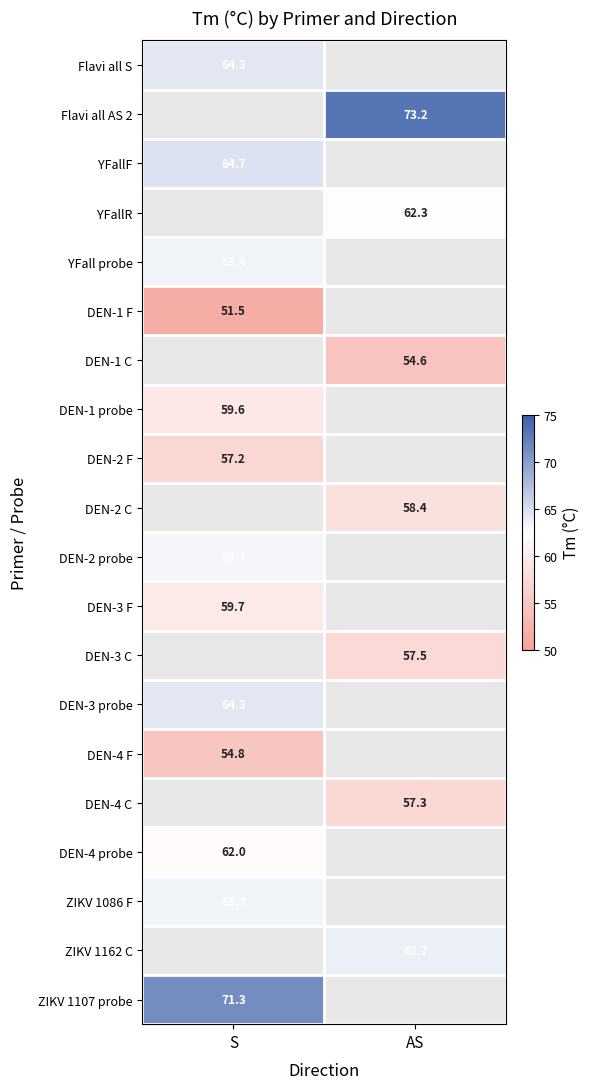

Is it true that DEN-2 C equals 35.5 at AS?

False